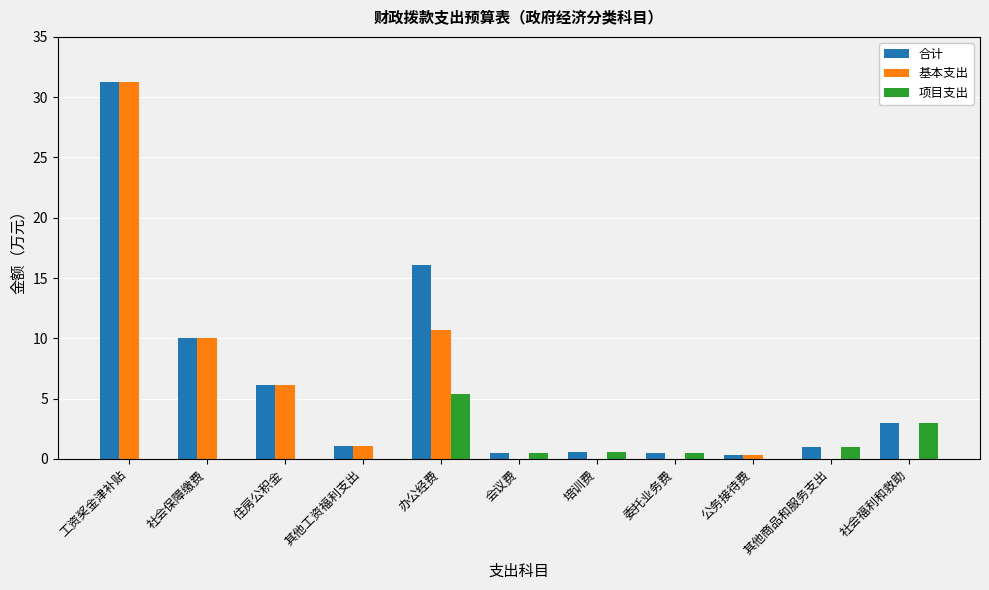

At which label is 合计 closest to 15?

办公经费